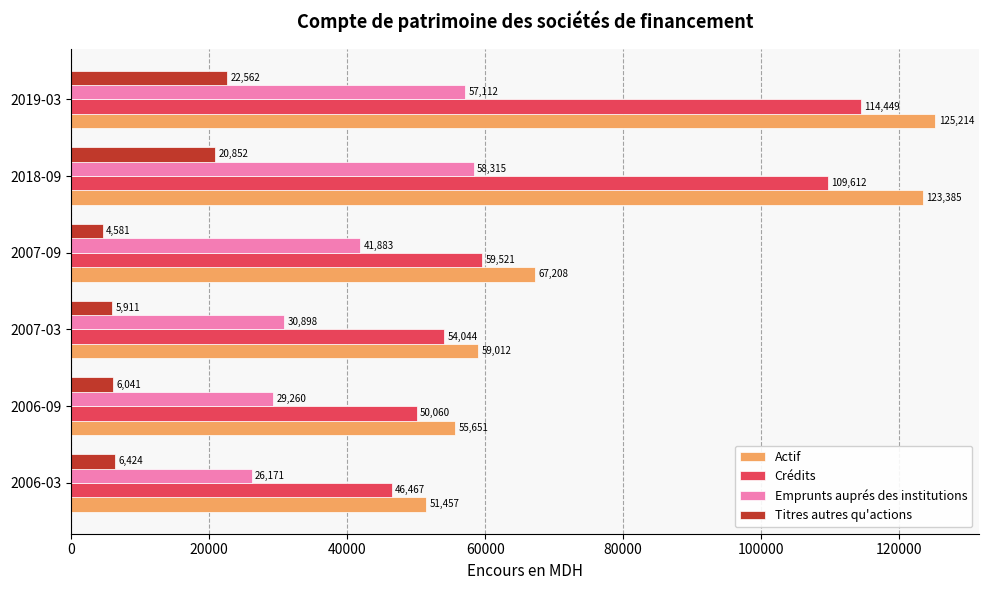

Is it true that Titres autres qu'actions equals 6747.4 at 2018-09?

False